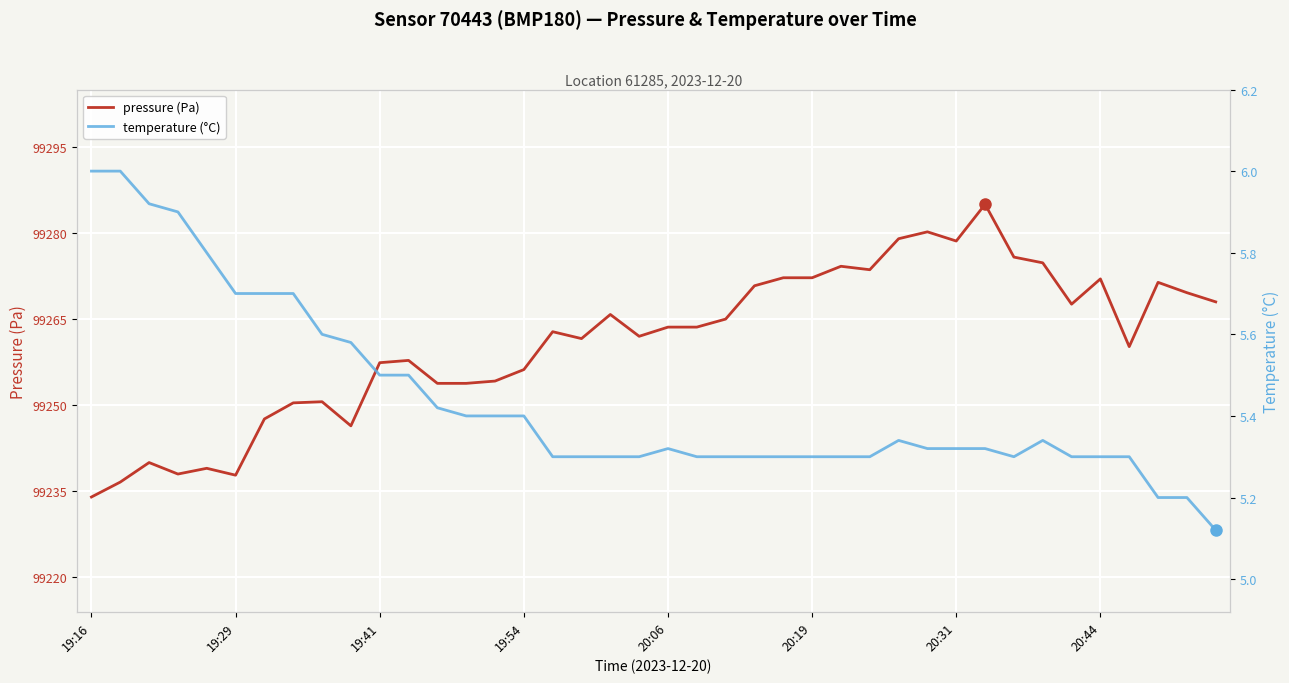

True or false: pressure (Pa) has a value of 99237.8 at 19:29.

True